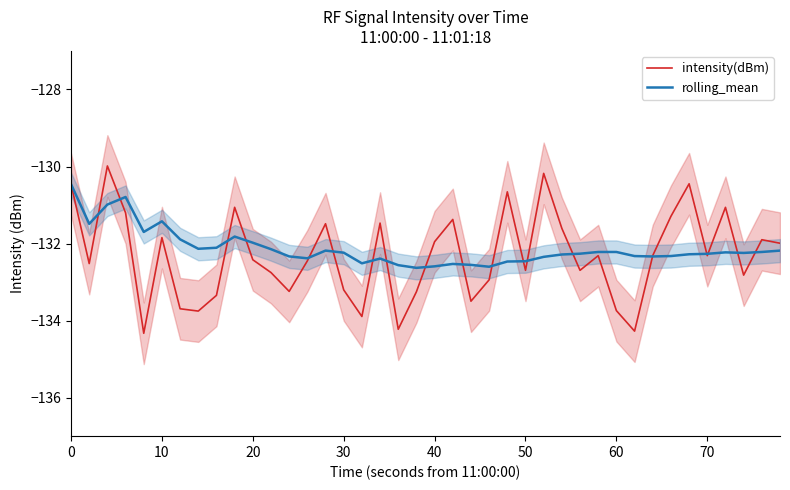

What is the smallest value displayed?

-134.3